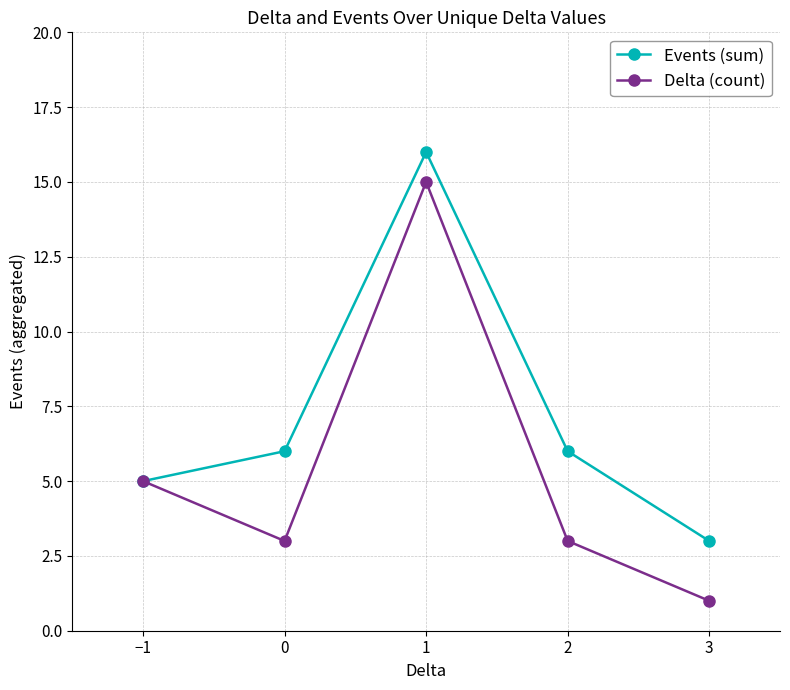

Where is the first local maximum for Events (sum)?

1